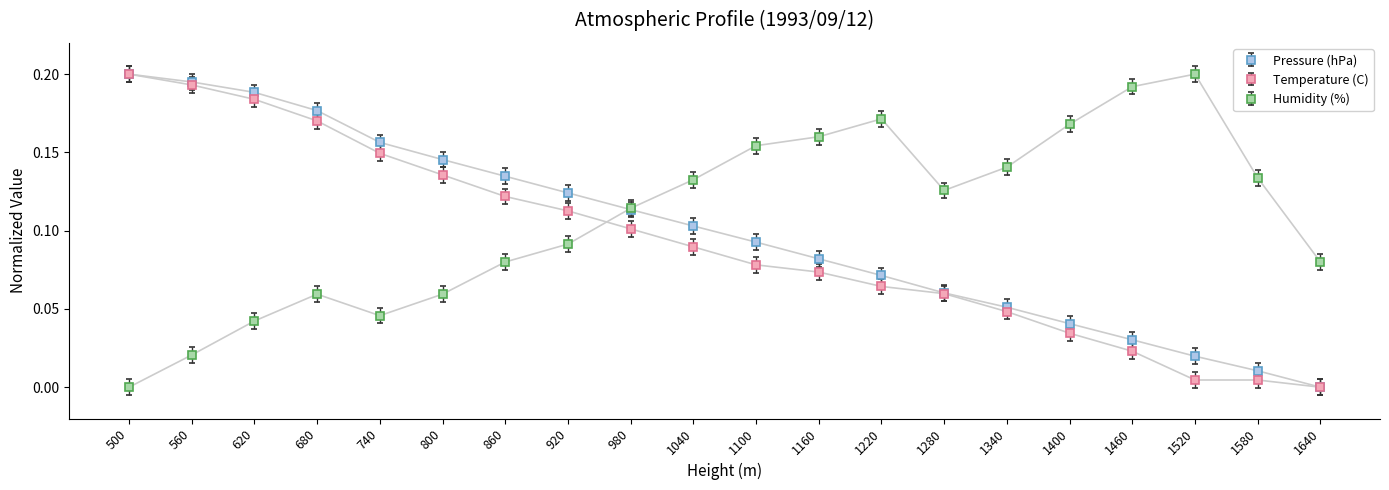

List the labels in order of Pressure (hPa) value, largest first.

500, 560, 620, 680, 740, 800, 860, 920, 980, 1040, 1100, 1160, 1220, 1280, 1340, 1400, 1460, 1520, 1580, 1640